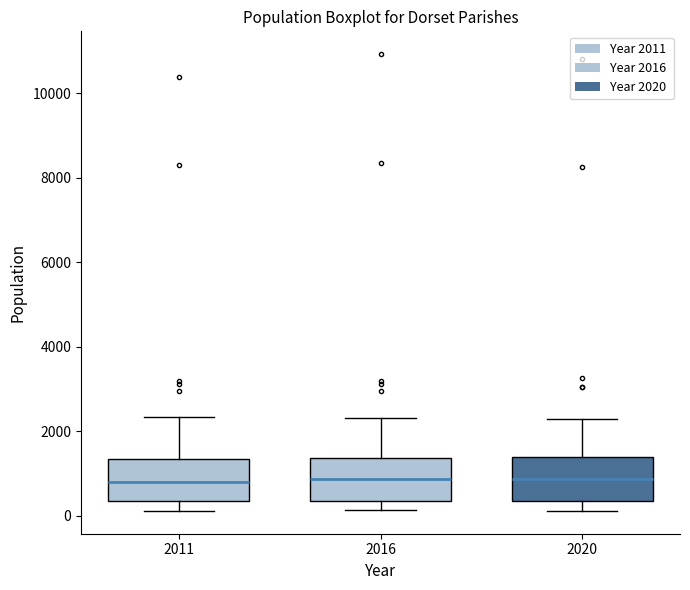

Reading left to right, read every box against the y-axis: the position of its median line, the range the box covers, and the ends of its whiskers. The values are not printed on the chart, so give them approximately, as read against the axis.

2011: median 800, box 400 to 1400, whiskers 200 to 2400
2016: median 800, box 400 to 1400, whiskers 200 to 2400
2020: median 800, box 400 to 1400, whiskers 200 to 2200